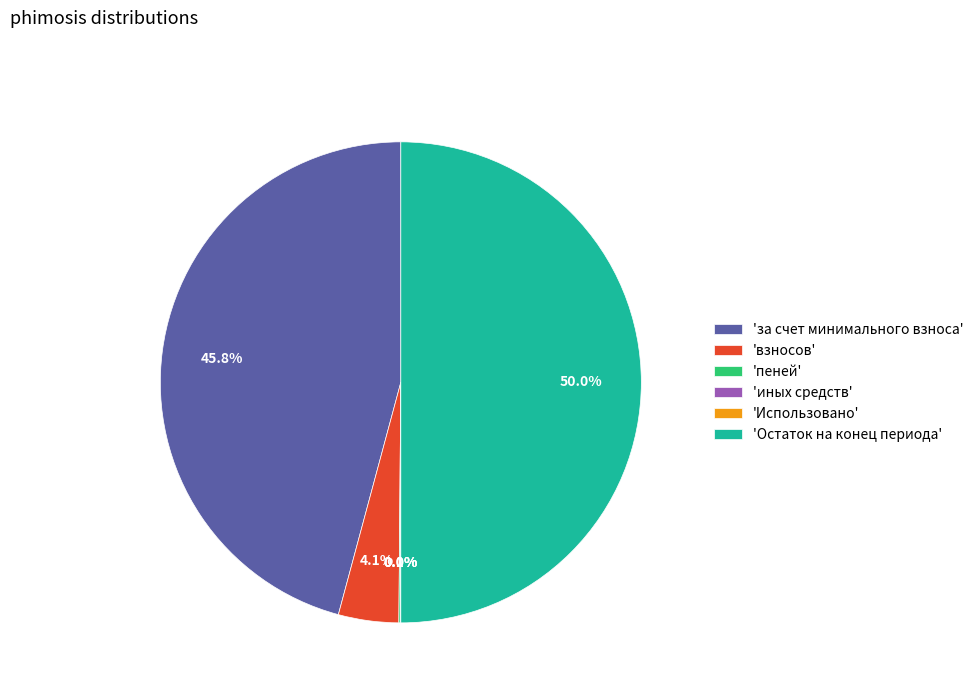

Which category has the biggest portion of the pie?

'Остаток на конец периода'